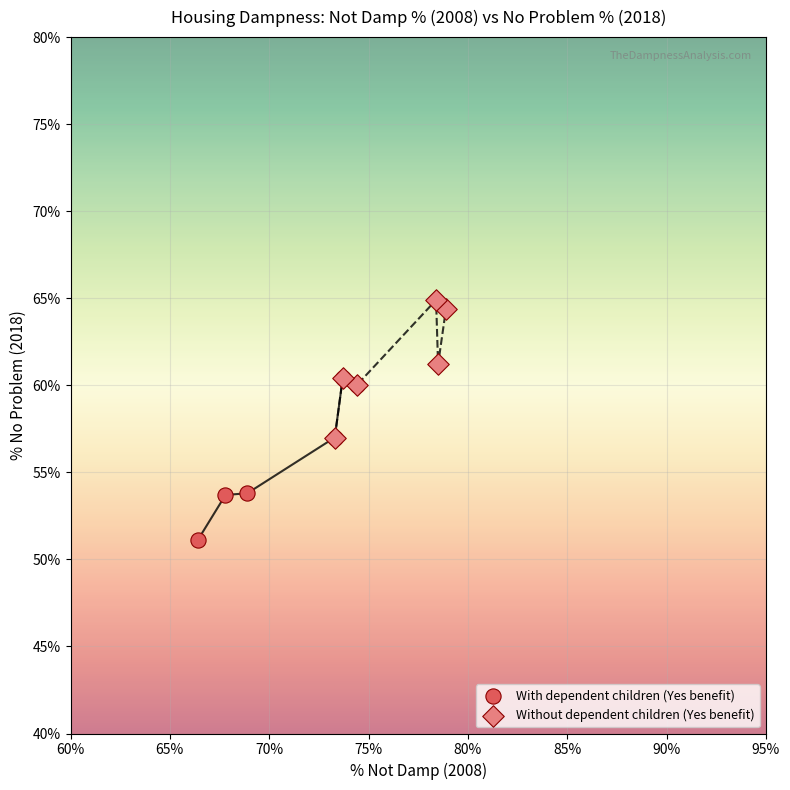

Which series contains the highest Y value?

Without dependent children (Yes benefit)